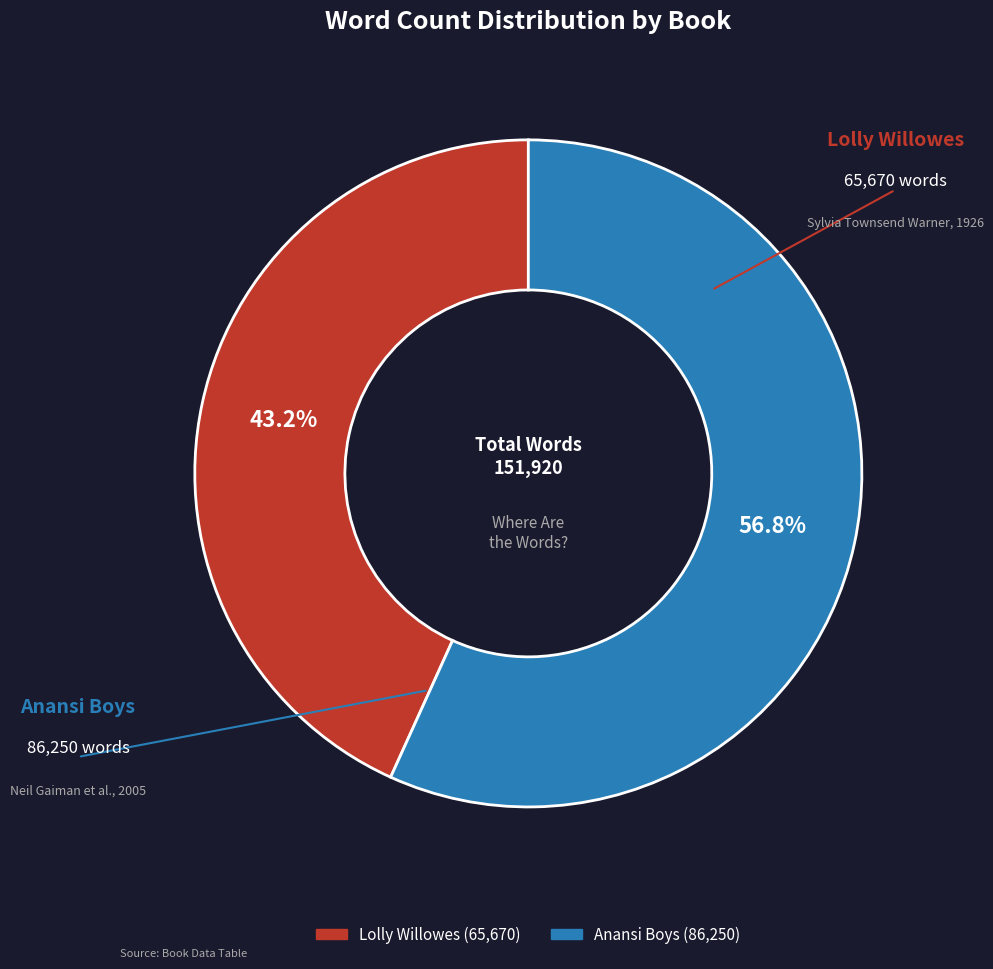

Is it true that Anansi Boys is 57% of the pie?

True